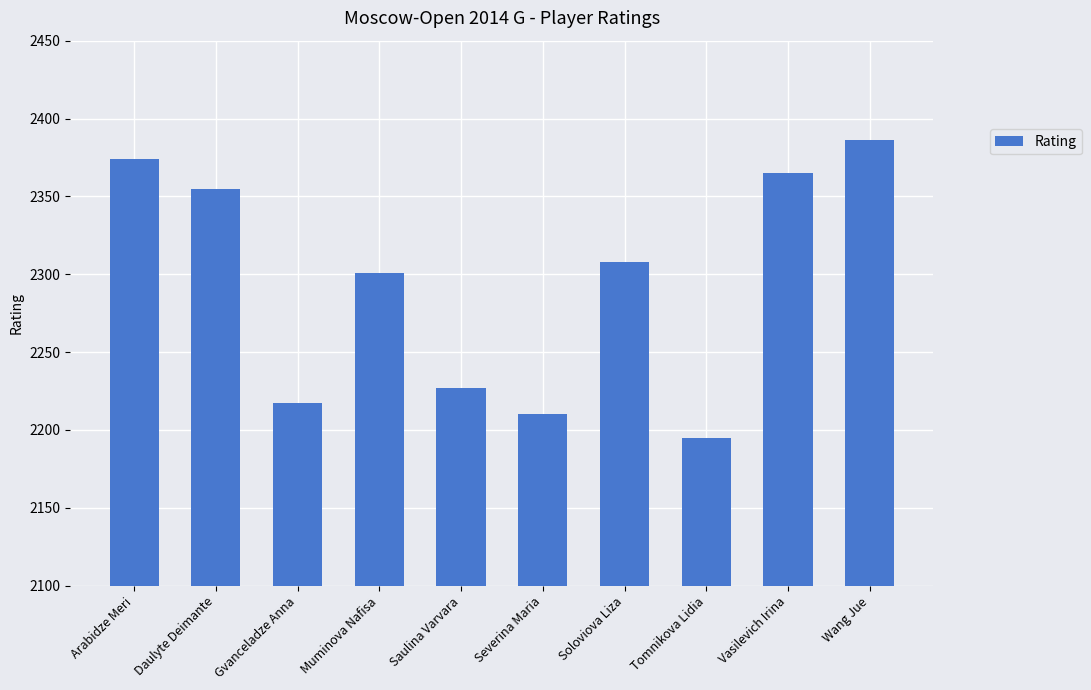

Which has a higher value, Soloviova Liza or Muminova Nafisa?

Soloviova Liza